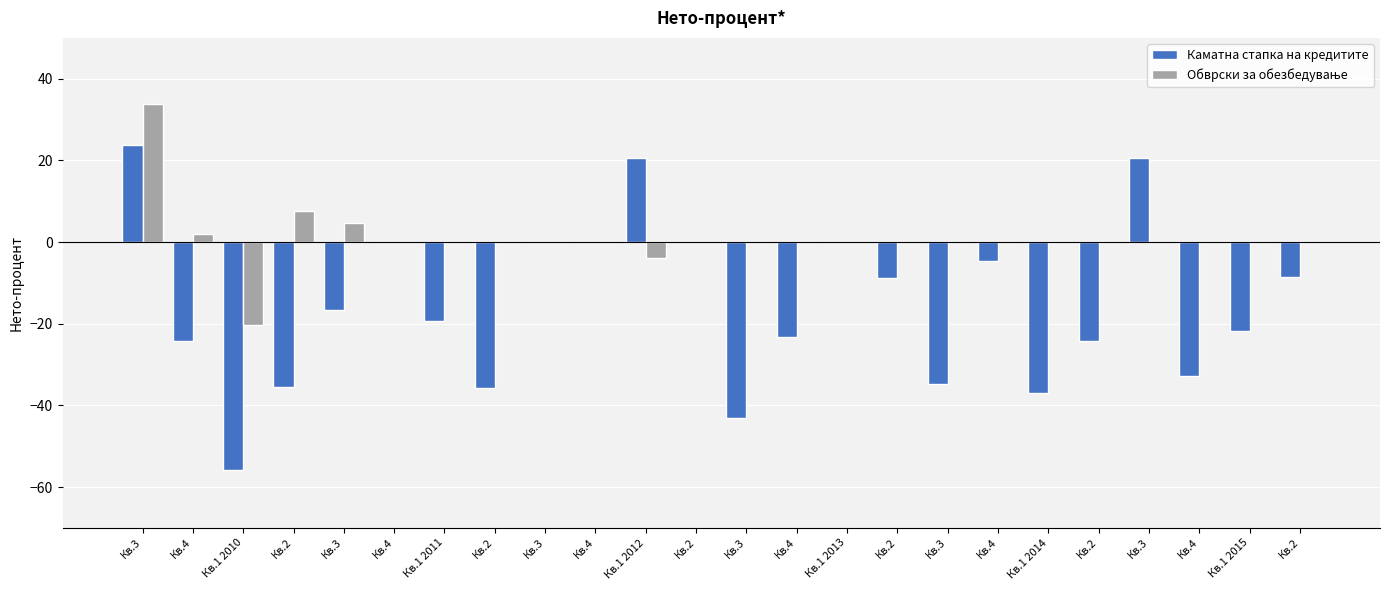

Rank the series at Кв.1 2015 from lowest to highest value.

Каматна стапка на кредитите, Обврски за обезбедување